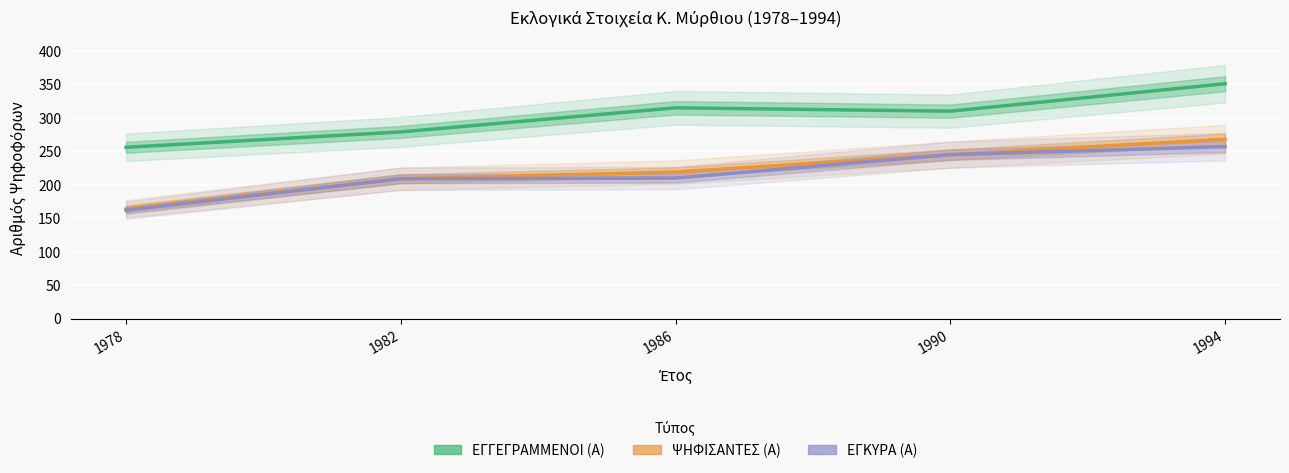

What is the sum of all ΨΗΦΙΣΑΝΤΕΣ (Α) values?

1105